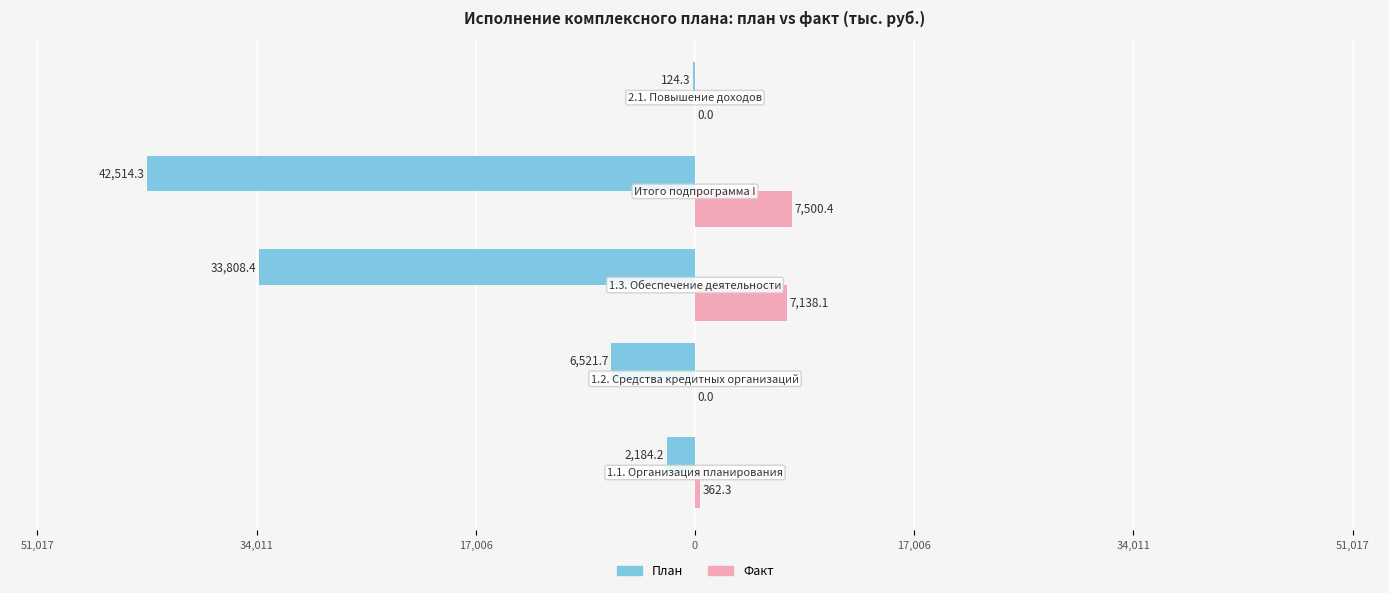

What are all the series names shown in the legend?

План, Факт